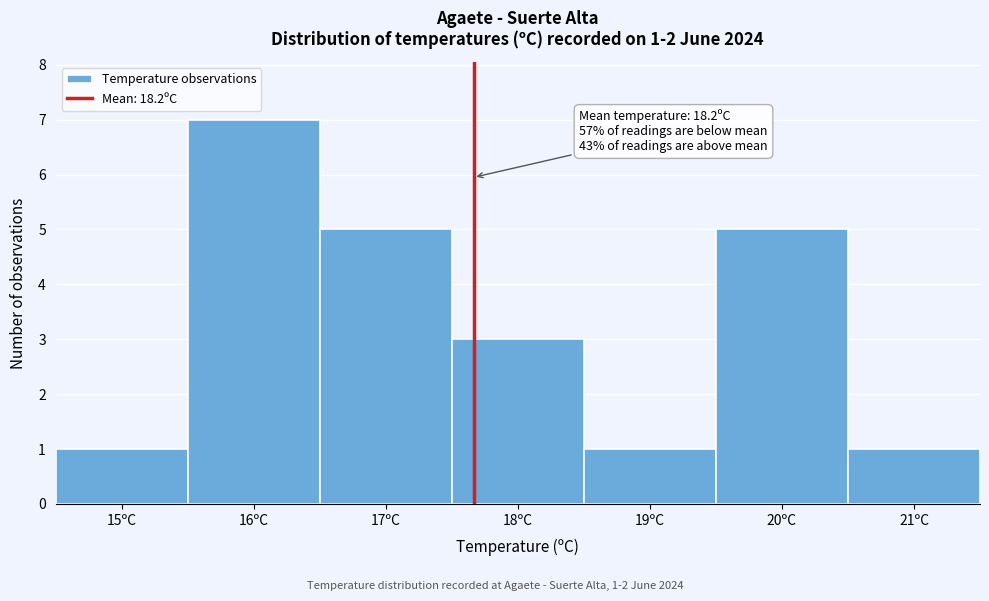

Reading left to right, extract all data points from this chart.

1	7	5	3	1	5	1